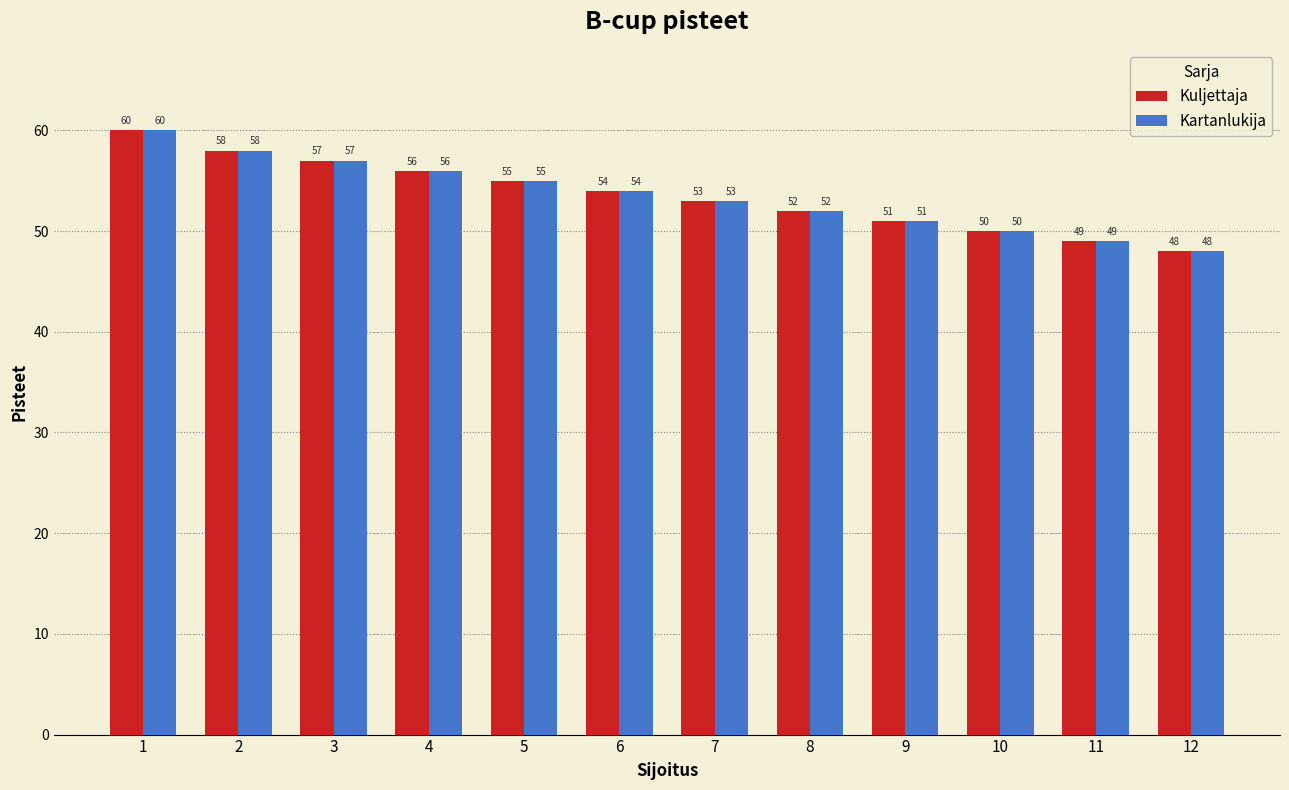

Where does the Kartanlukija series first go above 54?

1